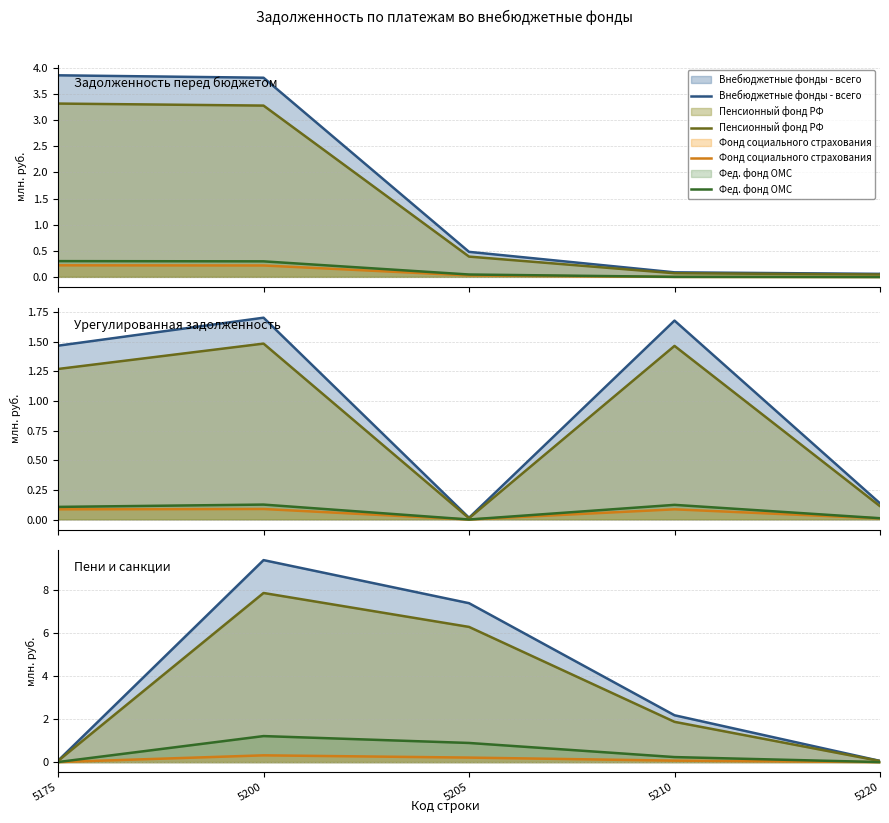

What is the maximum value for Пенсионный фонд РФ?

3.3